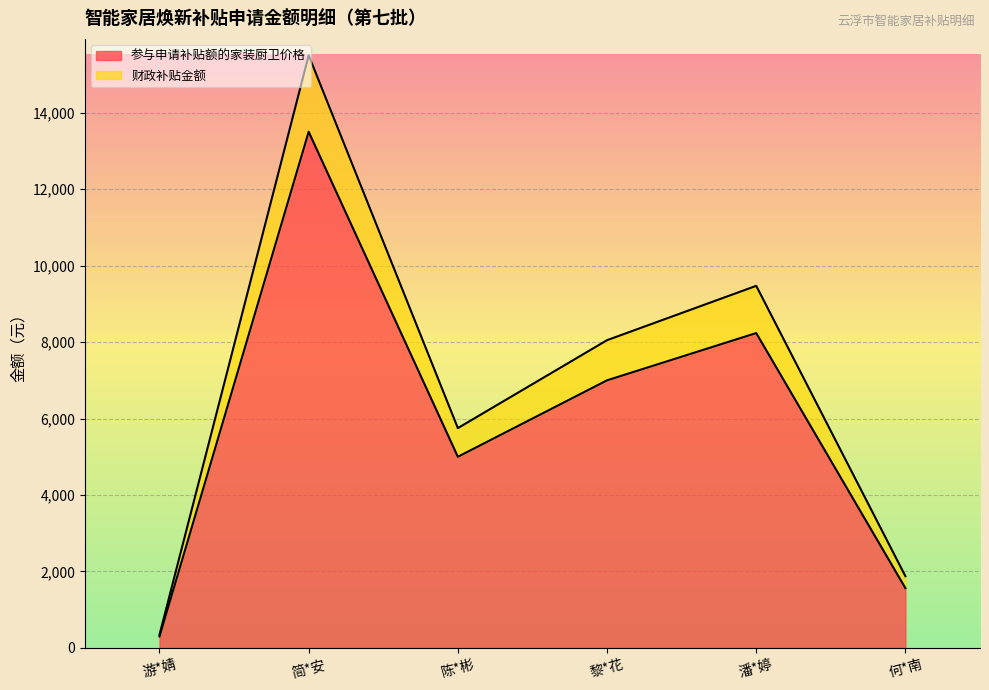

True or false: 新家装厨卫发票含税发票金额 and 参与申请补贴额的家装厨卫价格 cross at least once.

False